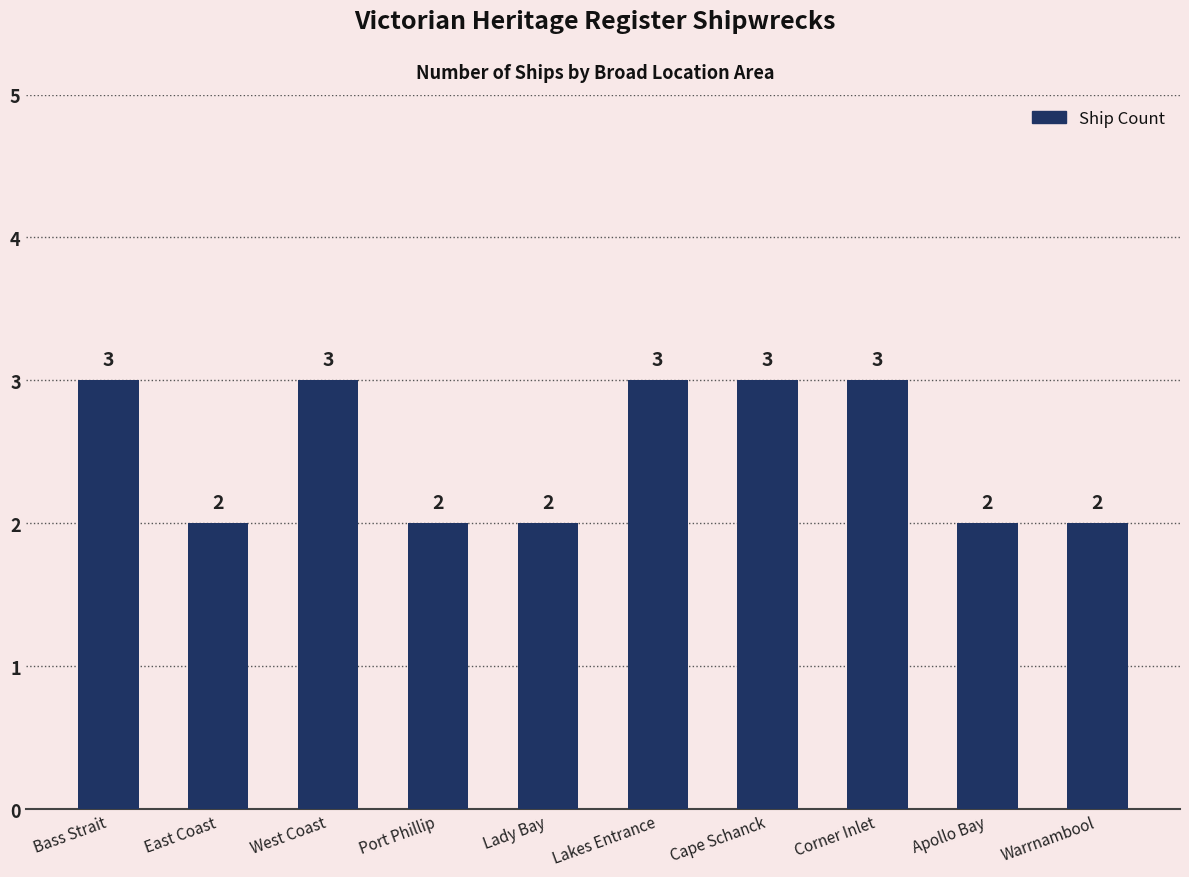

The chart shows a value of 3 at Cape Schanck. True or false?

True